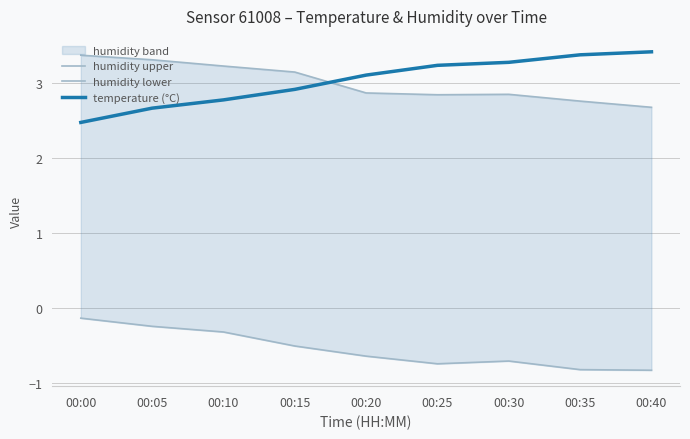

Which has a higher value, 00:20 or 00:10?

00:10